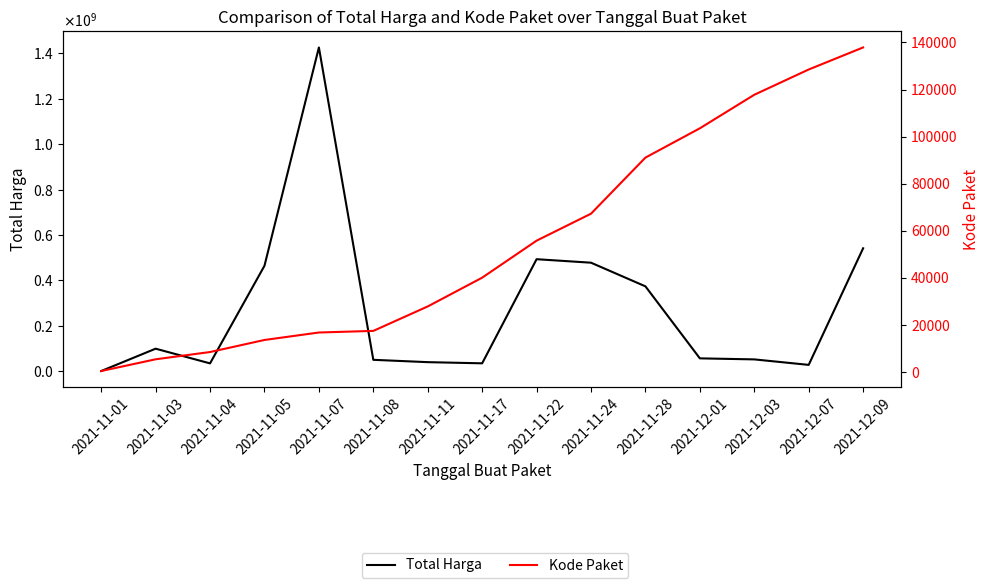

What is the label of the 4th point from the right?

2021-12-01